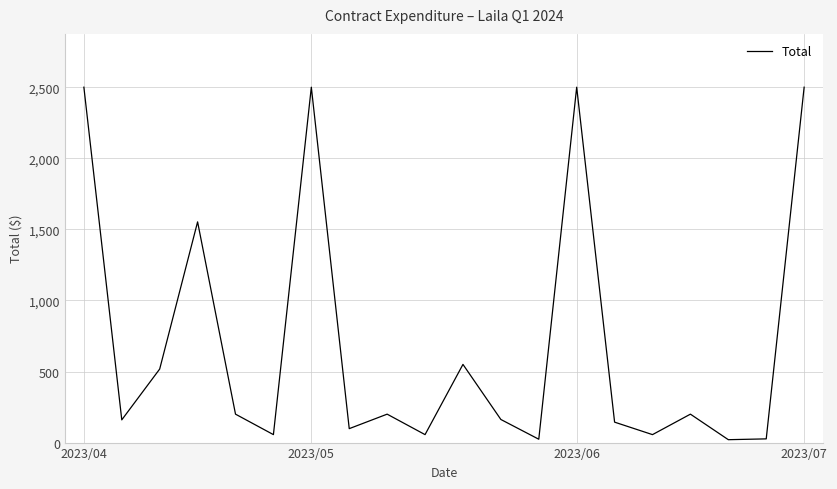

What is the maximum value shown in the chart?

2500.0